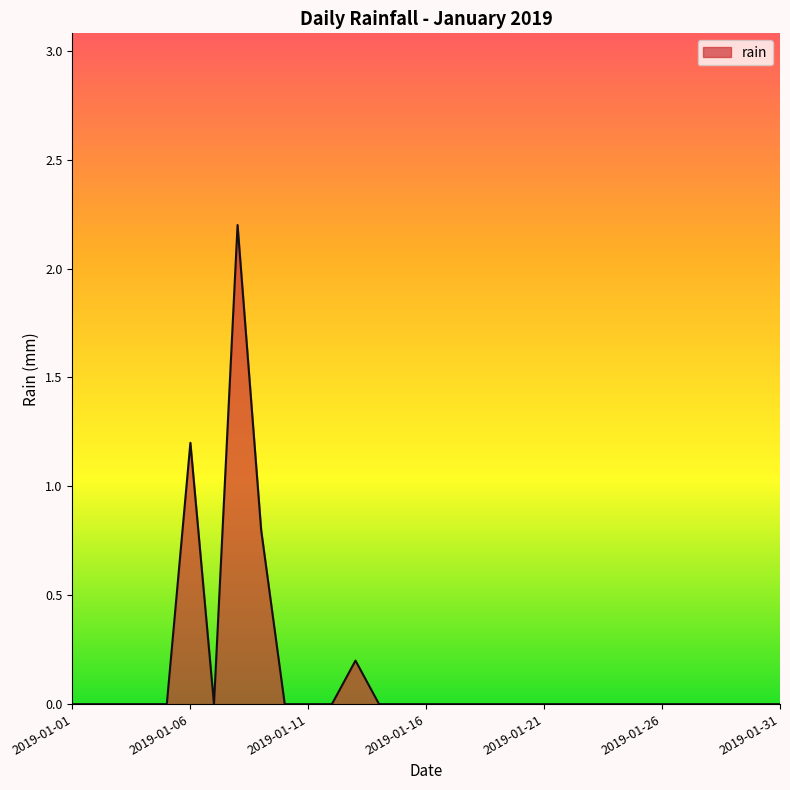

How many series are shown in this chart?

1